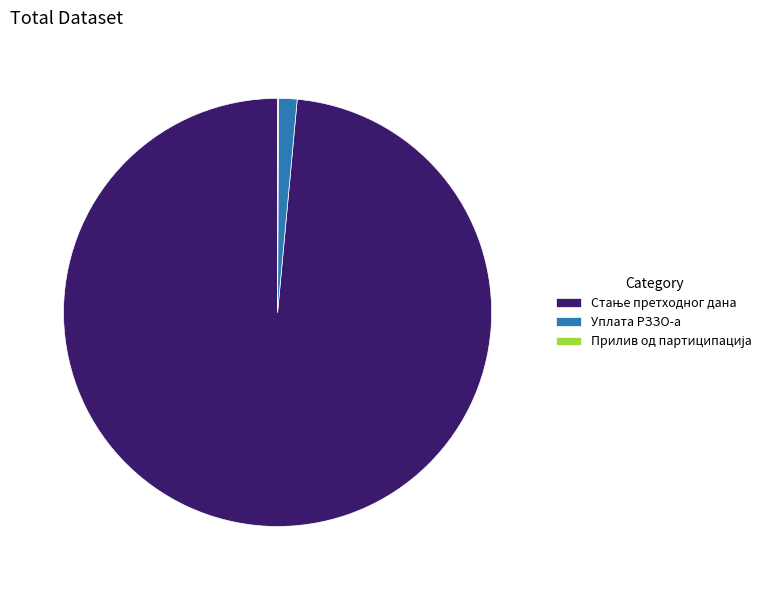

True or false: Уплата РЗЗО-а accounts for 11% of the total.

False